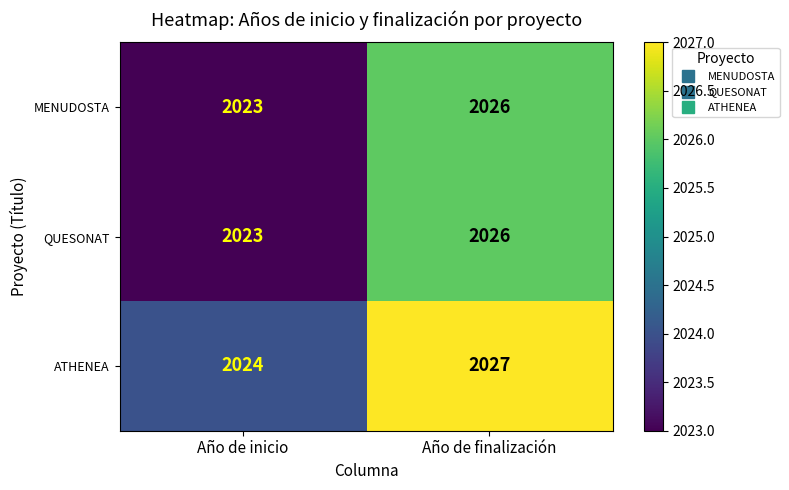

Which series has the largest total across all categories?

ATHENEA